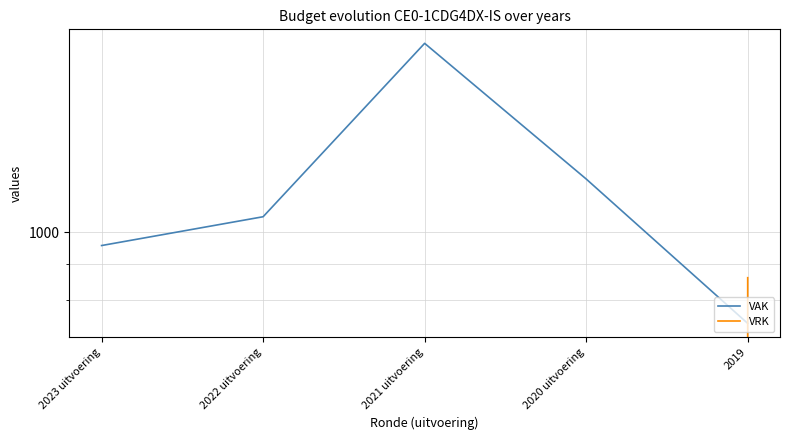

Is this an area chart (filled region under the line)?

No